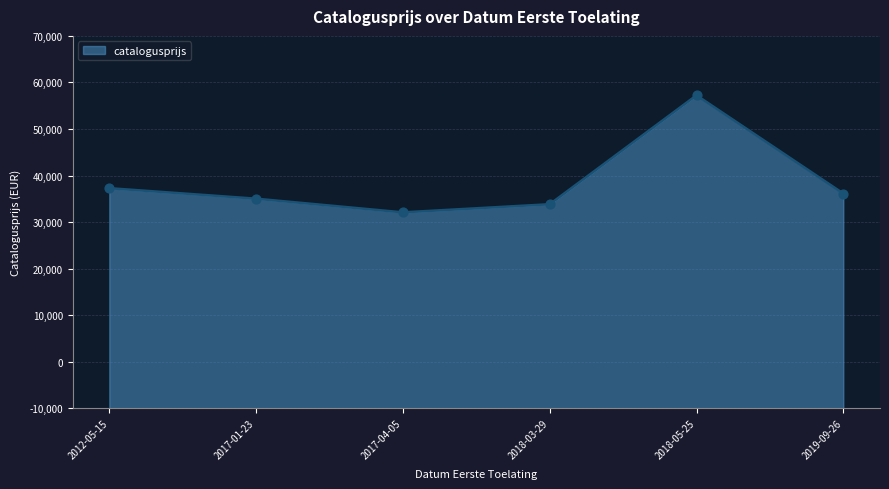

Is this an area chart (filled region under the line)?

Yes